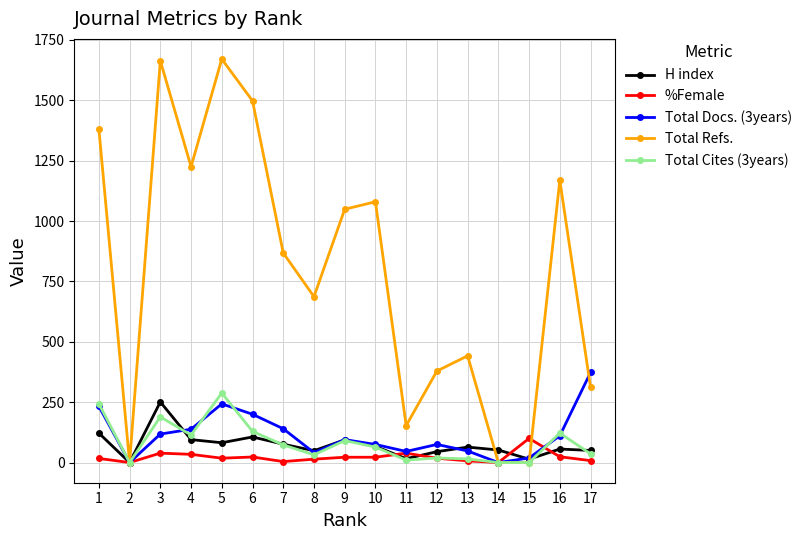

Is the value of Total Cites (3years) at 6 greater than the value of %Female at 4?

Yes